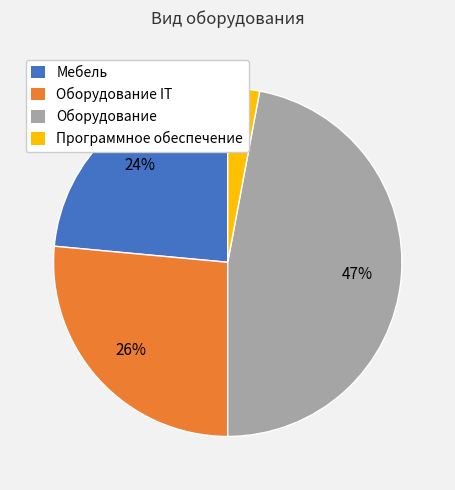

How many slices are in this pie chart?

4